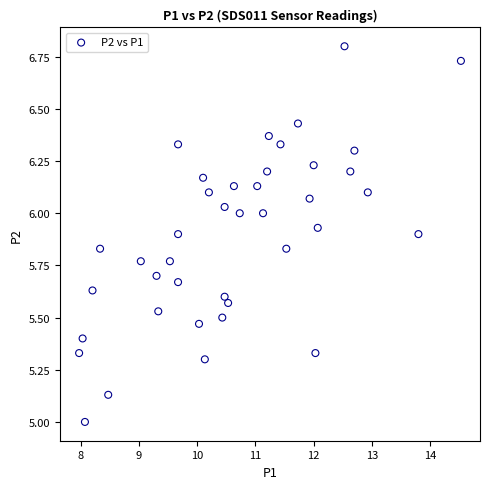

What is the range of Y values (max minus min)?

1.8